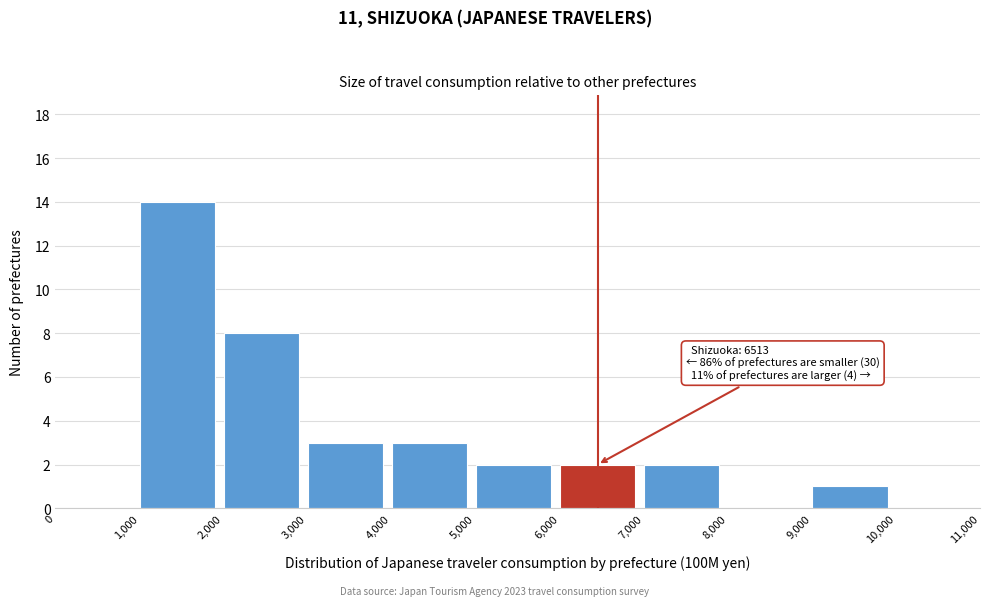

Which range on the x-axis has the tallest bar?

1,000 to 2,000